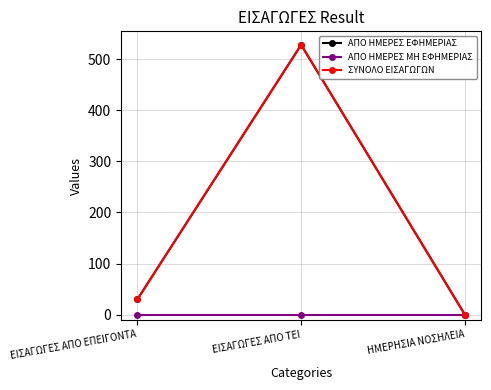

Which series changed the most between ΕΙΣΑΓΩΓΕΣ ΑΠΟ ΕΠΕΙΓΟΝΤΑ and ΗΜΕΡΗΣΙΑ ΝΟΣΗΛΕΙΑ?

ΑΠΟ ΗΜΕΡΕΣ ΕΦΗΜΕΡΙΑΣ